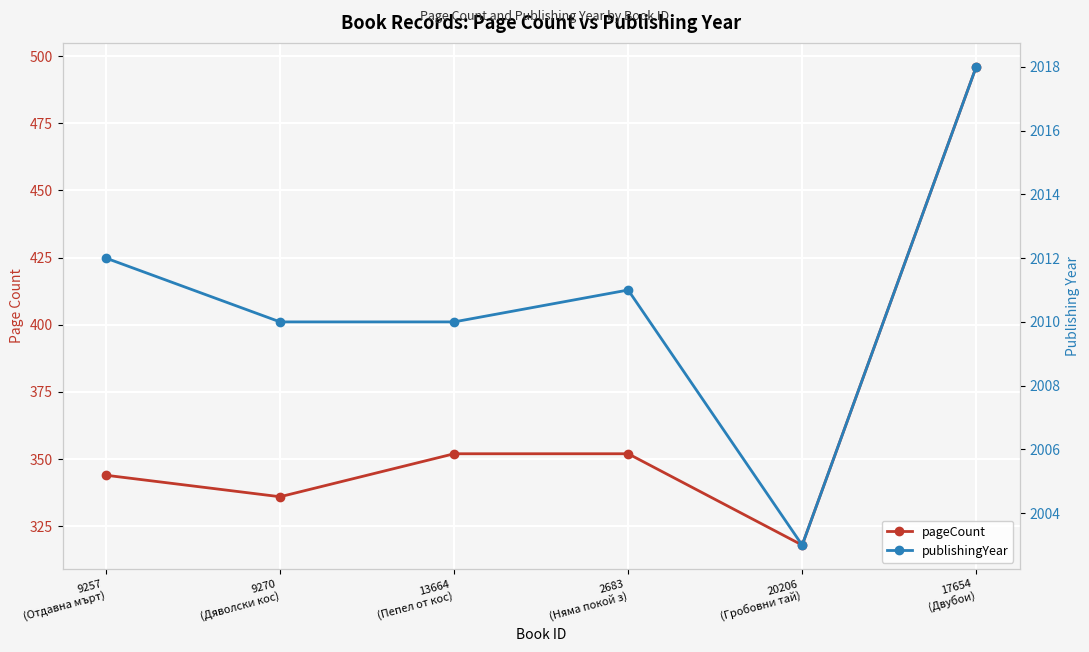

What is the highest value of the publishingYear series?

2018